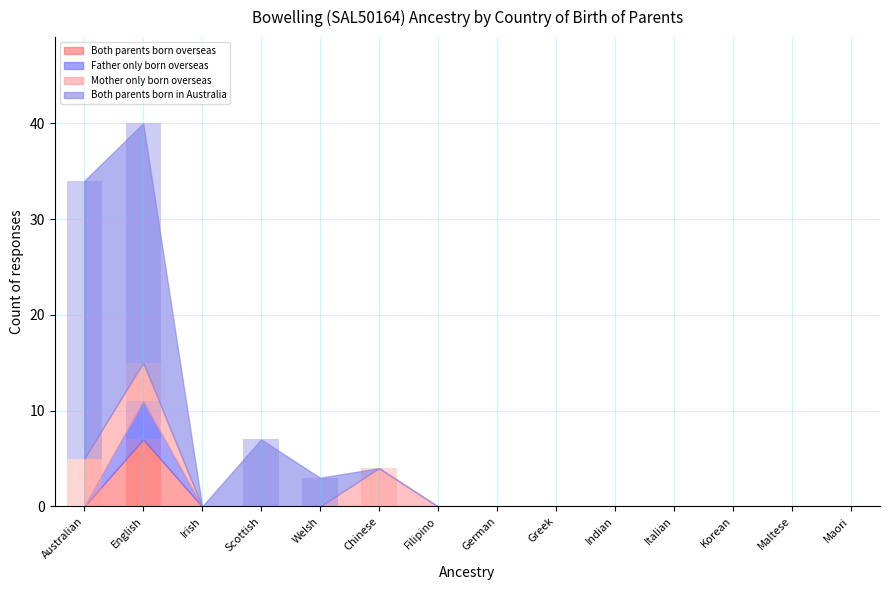

What position from the left is Korean?

12